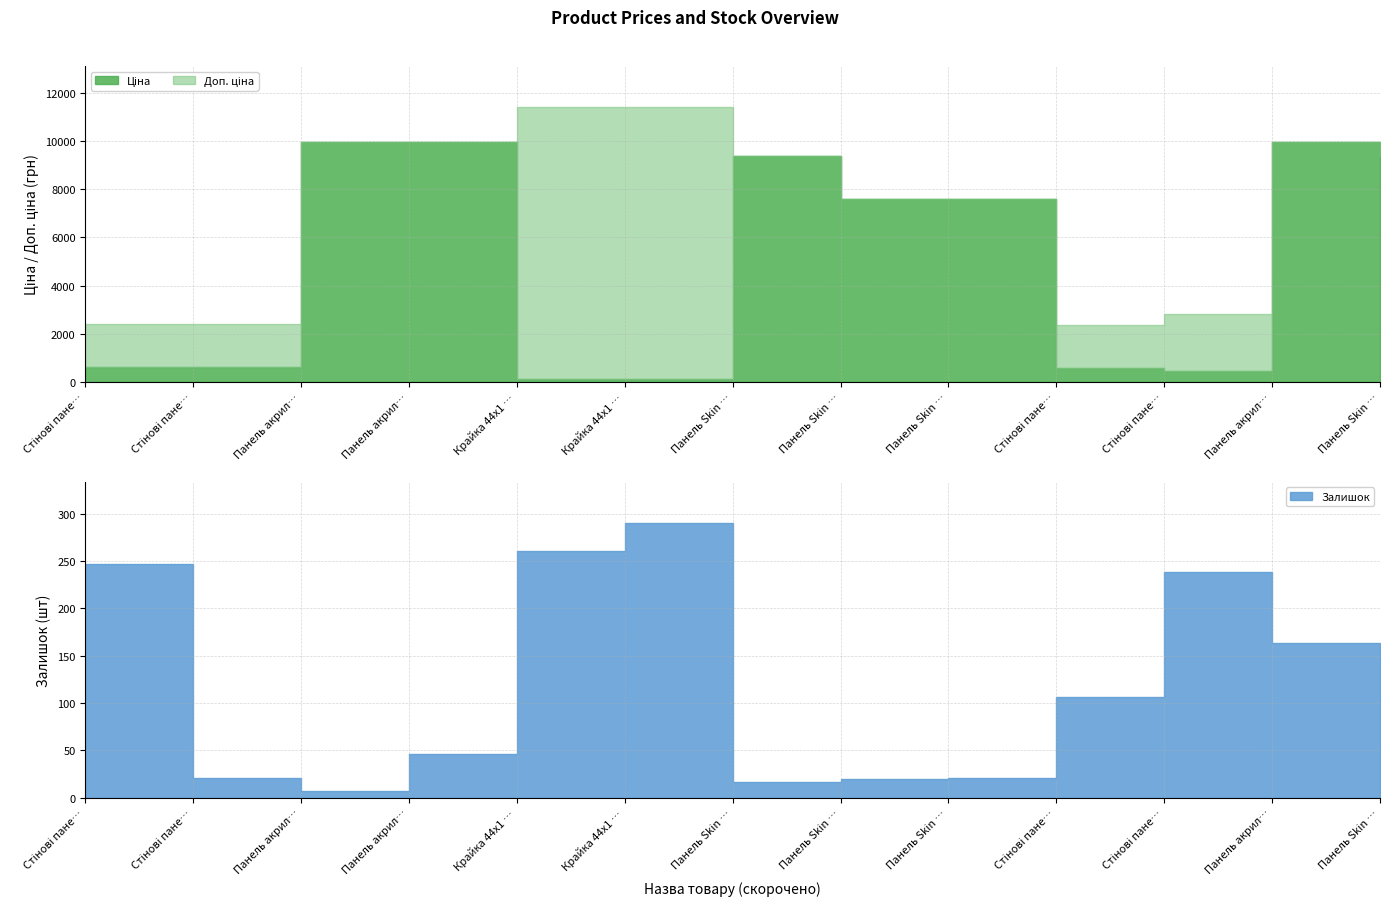

Which has a higher value, Крайка 44x1 мм Skin Арена 2480 or Панель Skin 18 мм Деа 2451?

Панель Skin 18 мм Деа 2451